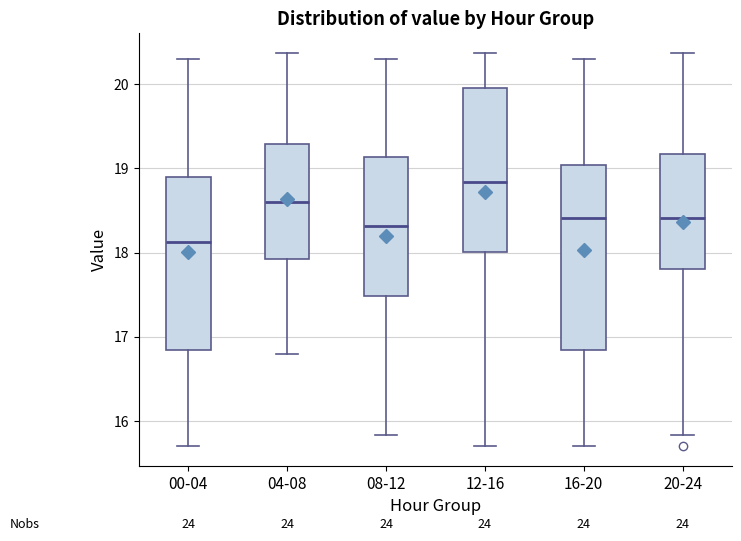

Reading left to right, read every box against the y-axis: the position of its median line, the range the box covers, and the ends of its whiskers. The values are not printed on the chart, so give them approximately, as read against the axis.

00-04: median 18.1, box 16.8 to 18.9, whiskers 15.7 to 20.3
04-08: median 18.6, box 17.9 to 19.3, whiskers 16.8 to 20.4
08-12: median 18.3, box 17.5 to 19.1, whiskers 15.8 to 20.3
12-16: median 18.8, box 18.0 to 20.0, whiskers 15.7 to 20.4
16-20: median 18.4, box 16.8 to 19.0, whiskers 15.7 to 20.3
20-24: median 18.4, box 17.8 to 19.2, whiskers 15.8 to 20.4